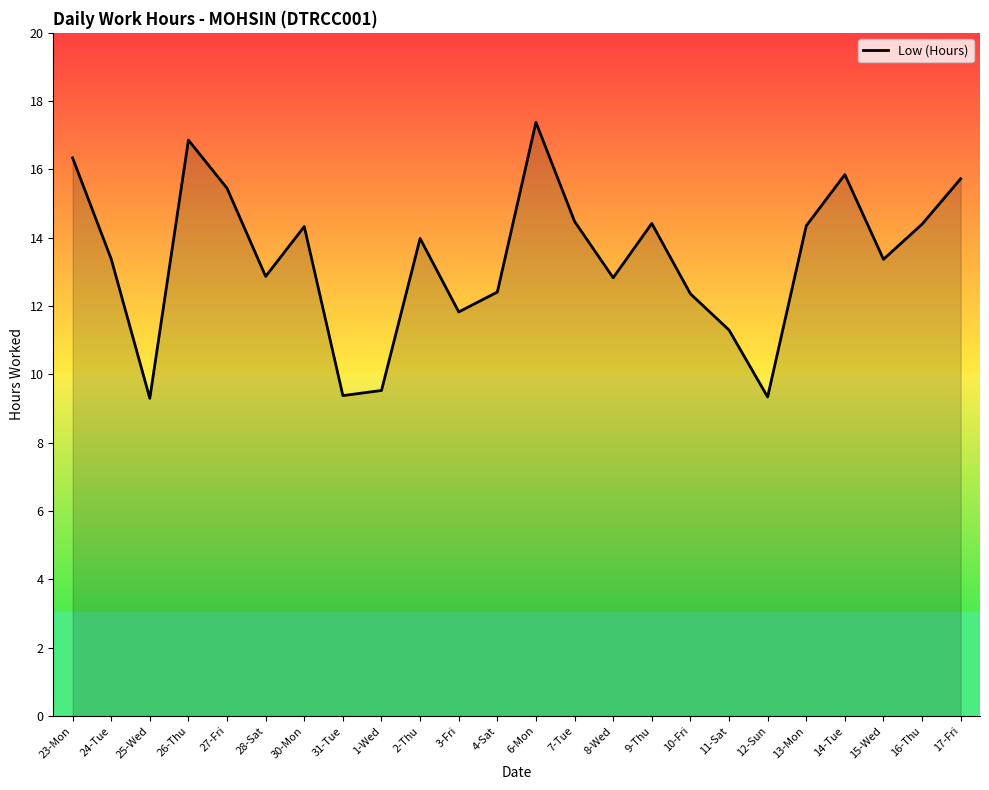

Count the number of values greater than 13.

14